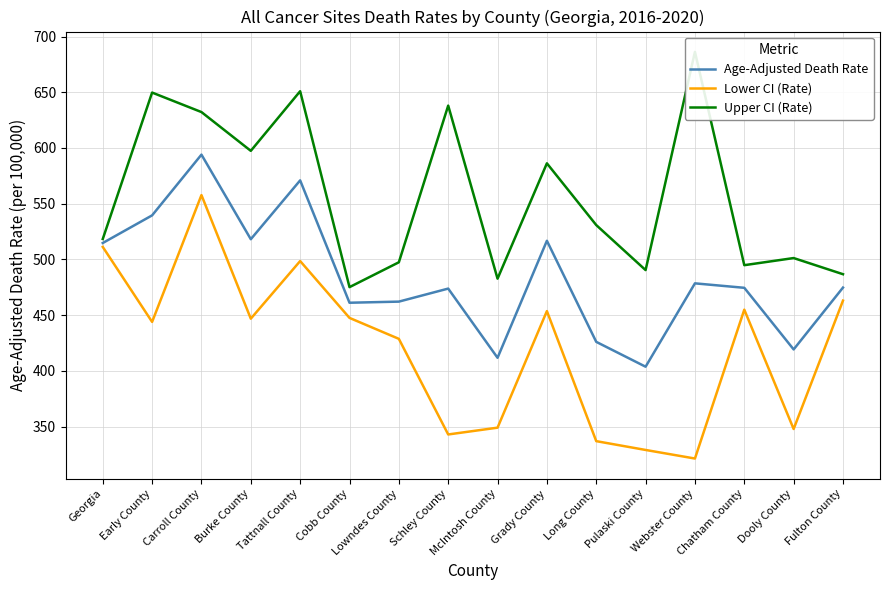

Does the chart display data point markers on the line(s)?

No